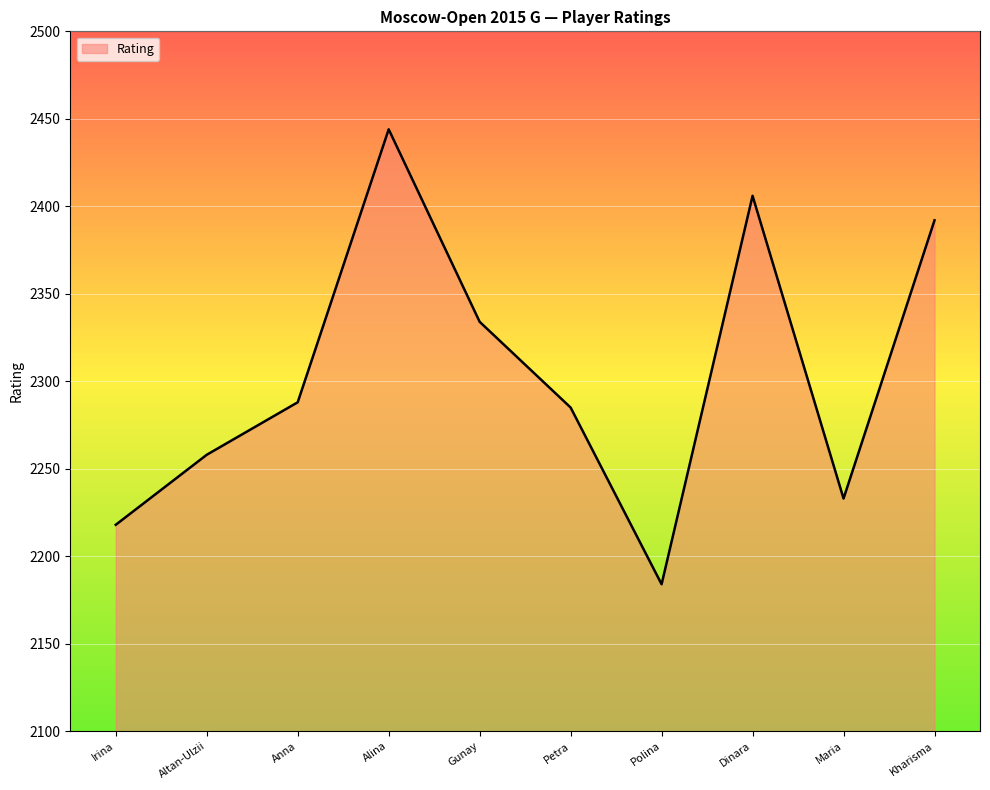

Read the value at Kharisma.

2392